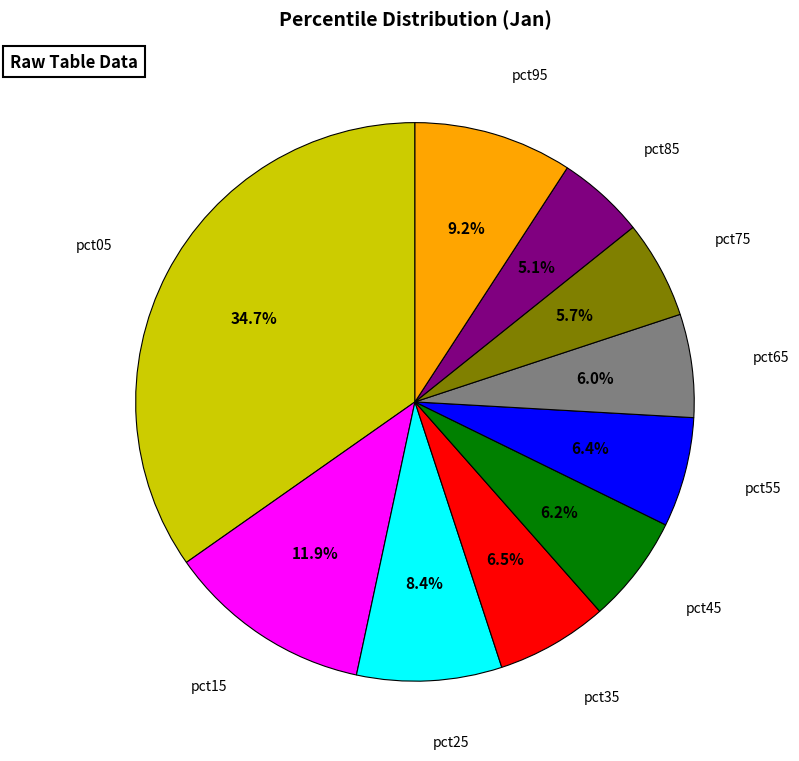

How many slices are in this pie chart?

10